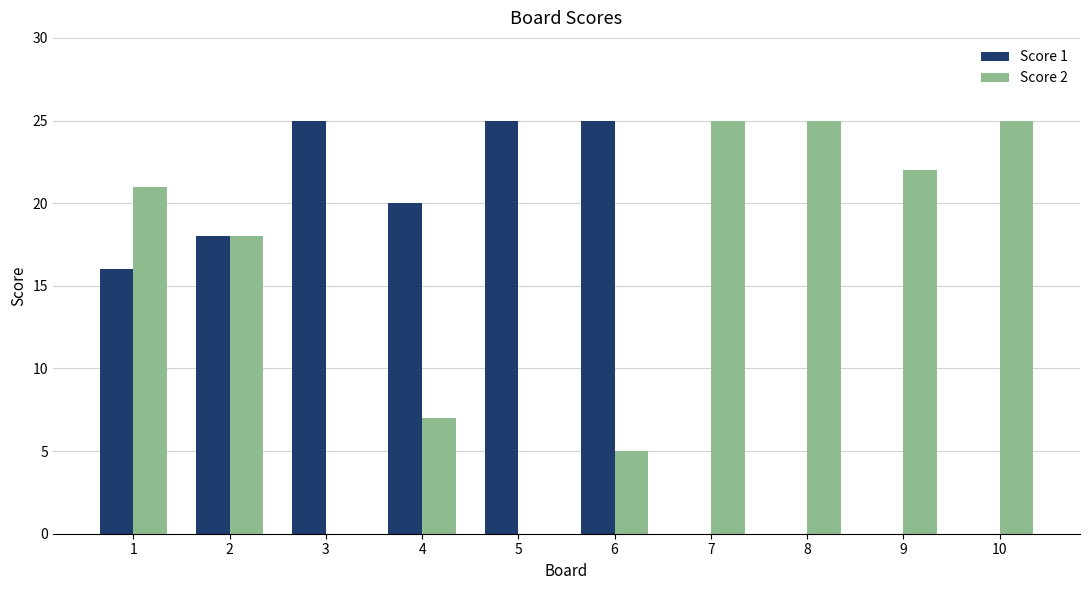

Count the number of categories in the chart.

10